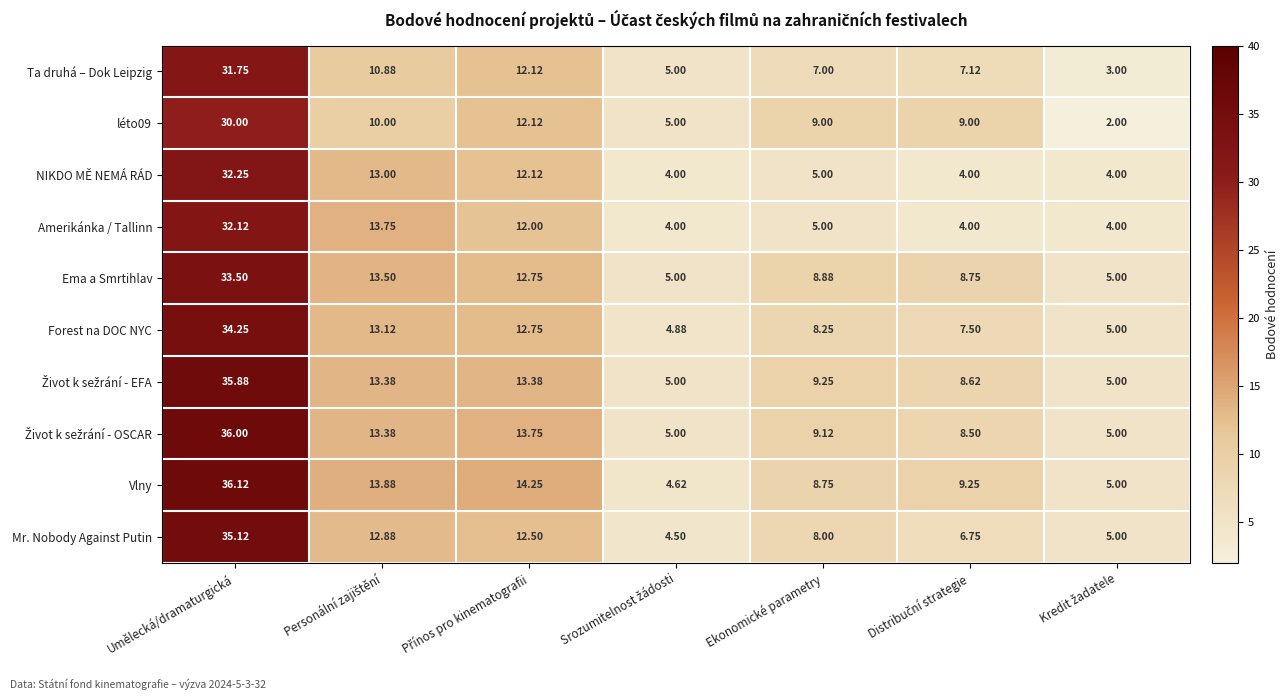

Which series has the widest spread of values?

Vlny